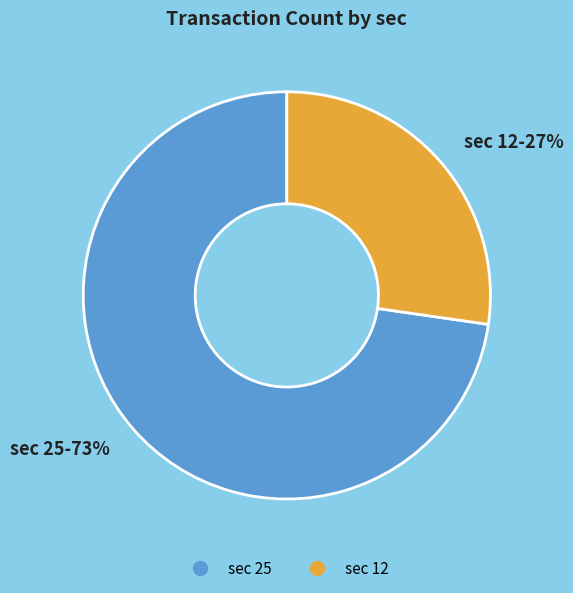

Does any single category account for the majority?

Yes